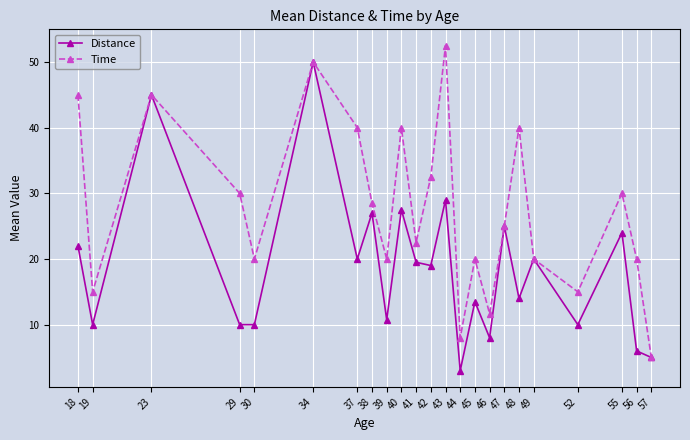

Where is Time nearest to the value 28?

38